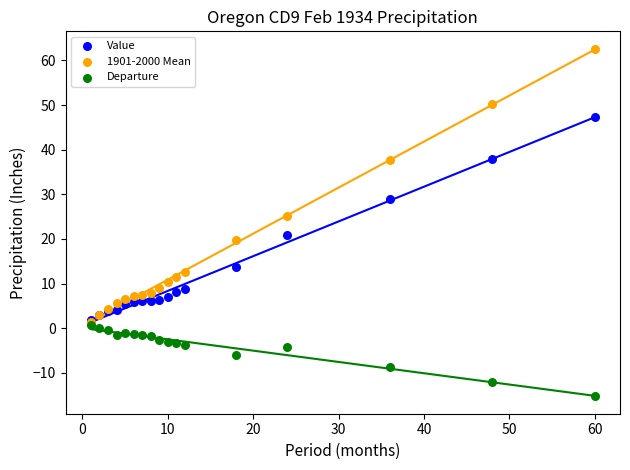

Which series contains the highest Y value?

1901-2000 Mean